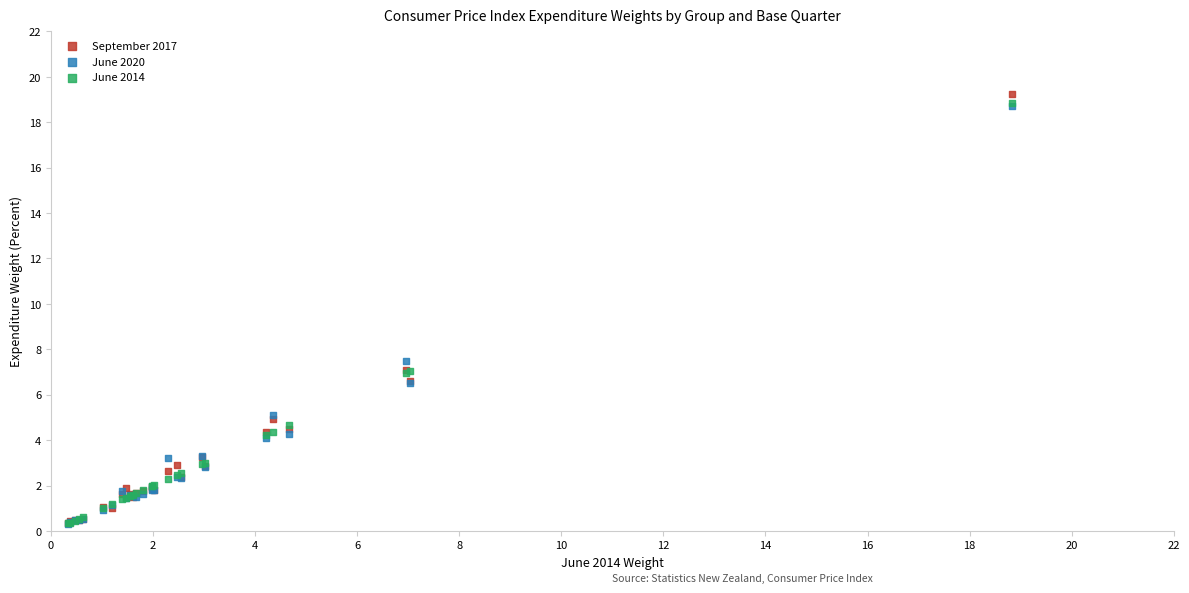

Across all series, what Y value is closest to 9?

7.5